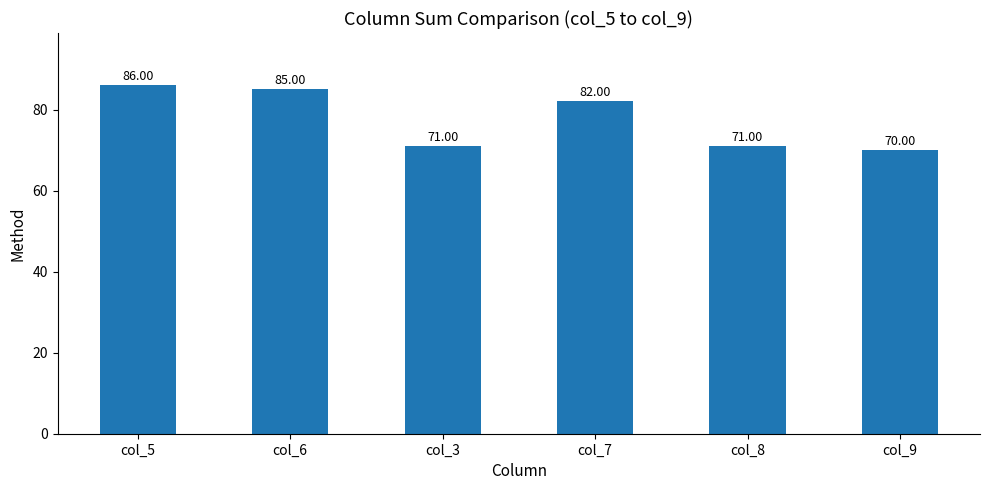

Are the bars grouped side by side (vs. stacked)?

No